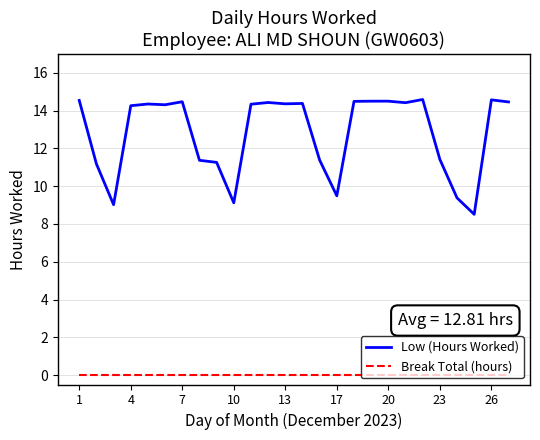

True or false: Break Total (hours) and Low (Hours Worked) cross at least once.

False